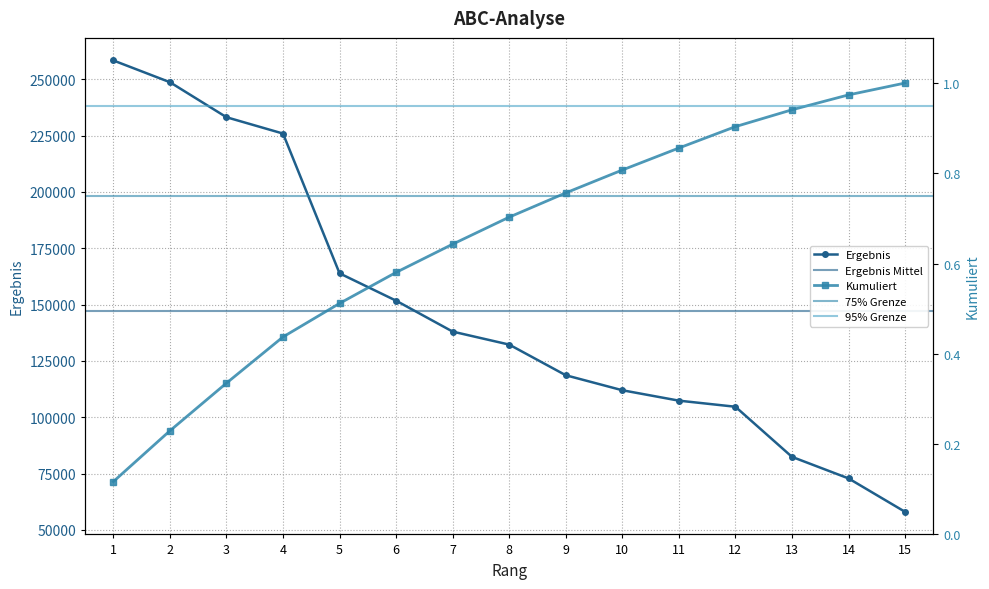

What is the value of the Ergebnis point at the 11th from the left?

107384.5